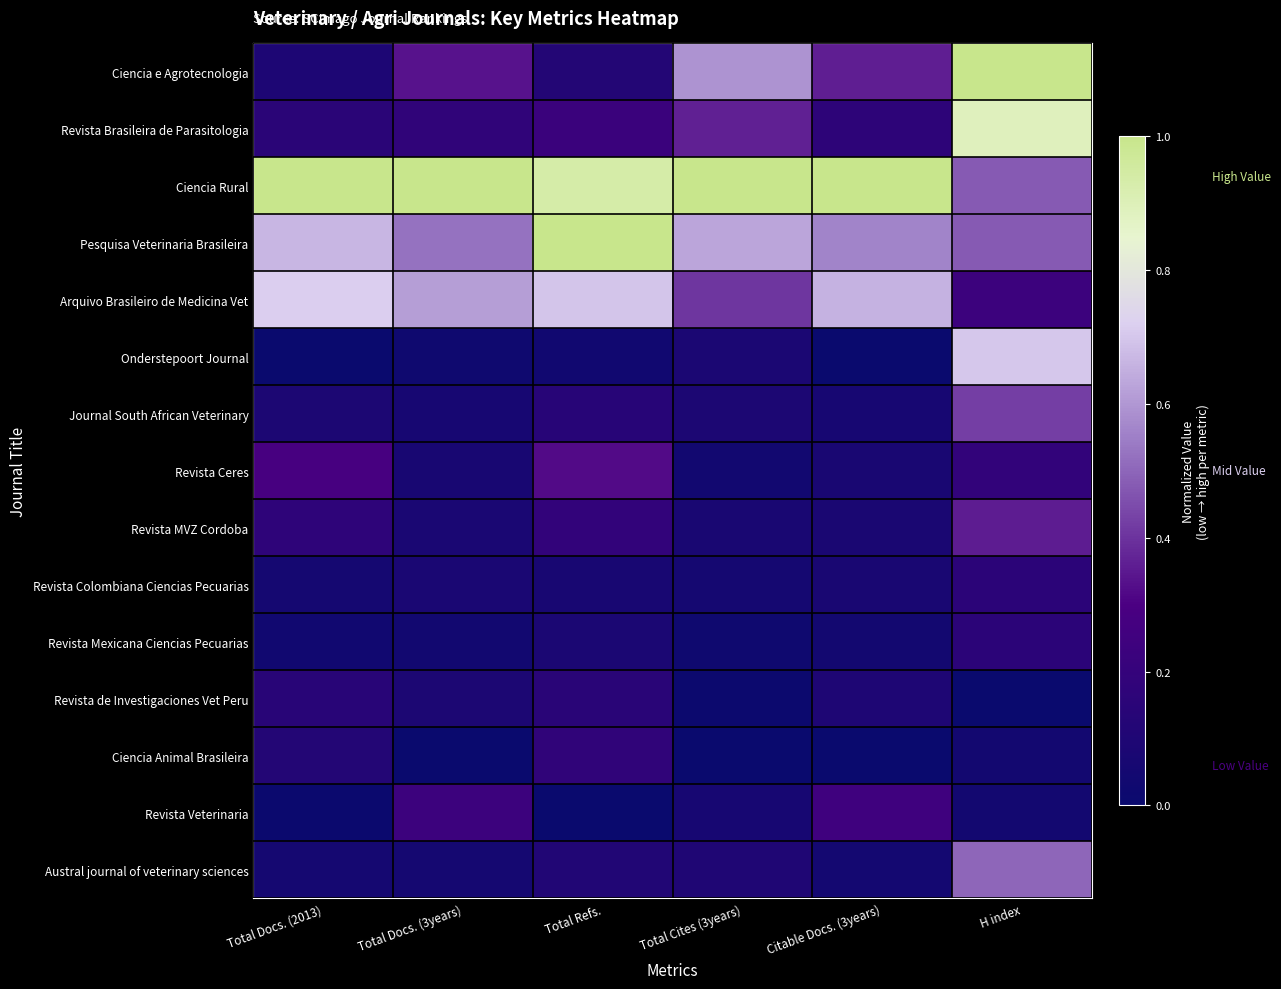

Which series has the largest total across all categories?

Ciencia Rural